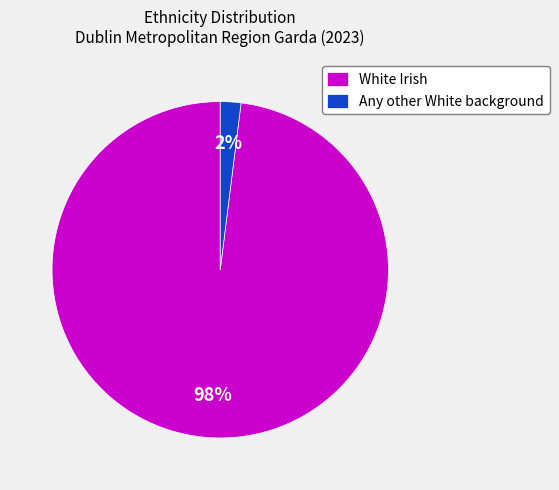

Which slice is the largest?

White Irish